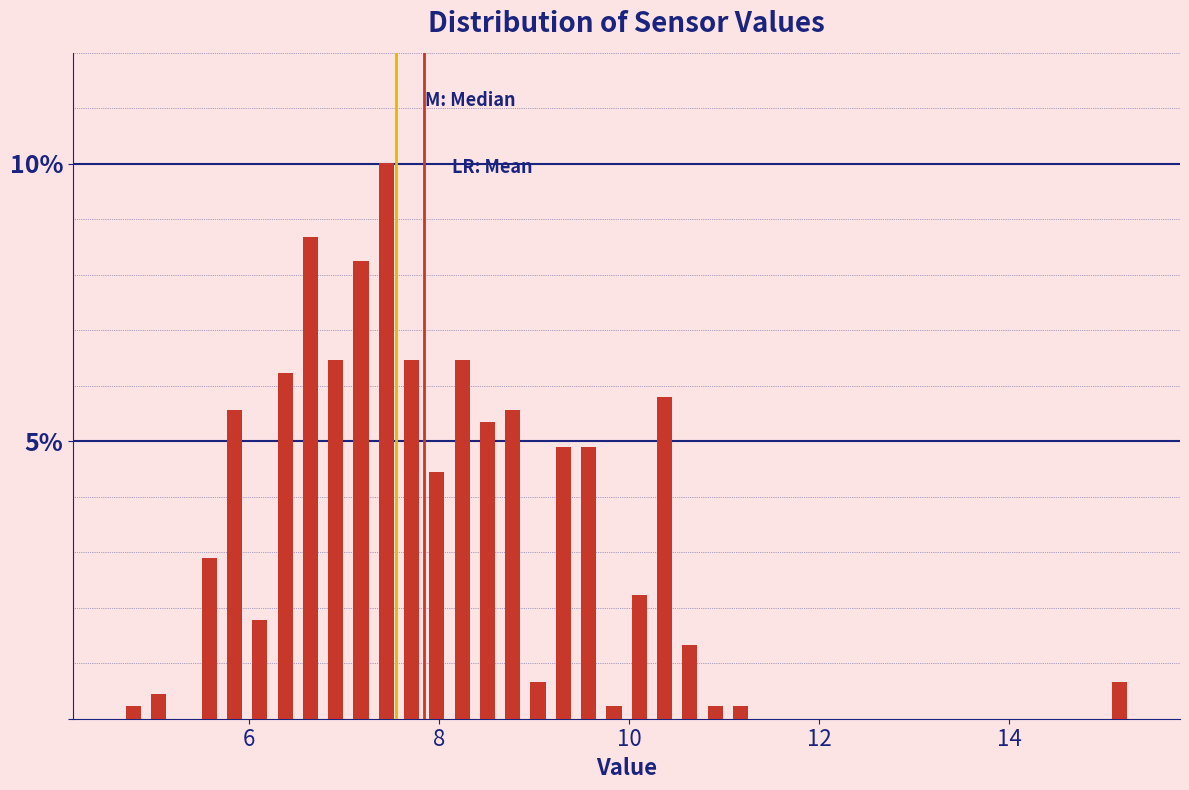

Read against the x-axis, roughly where is the centre of the tallest bar?

7.4